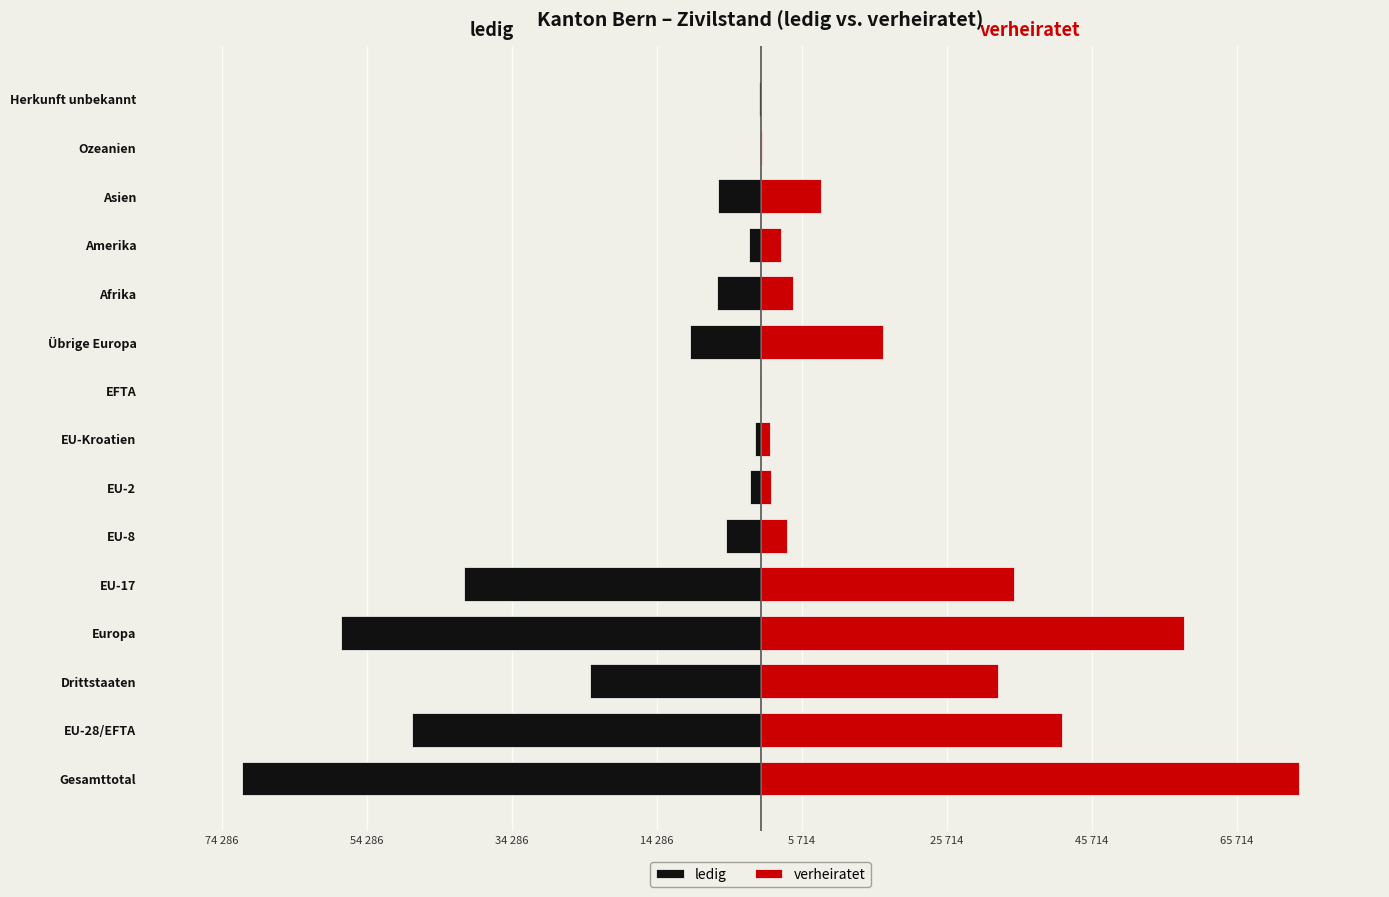

How many data points does each series have?

15